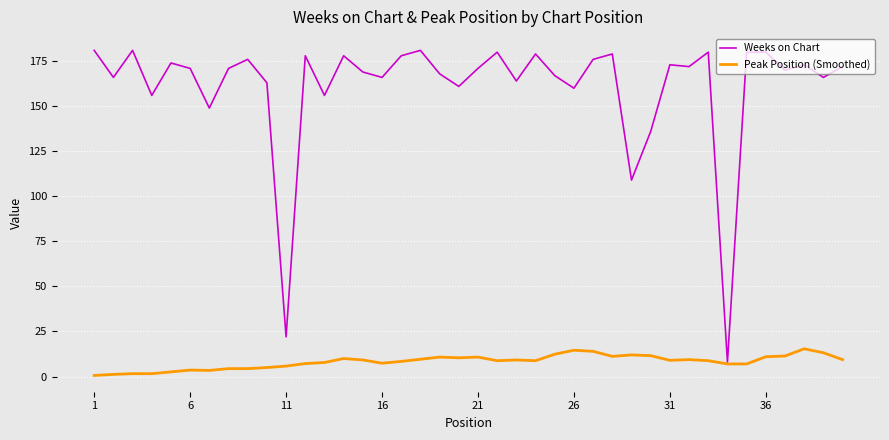

How many distinct data groups are displayed?

2